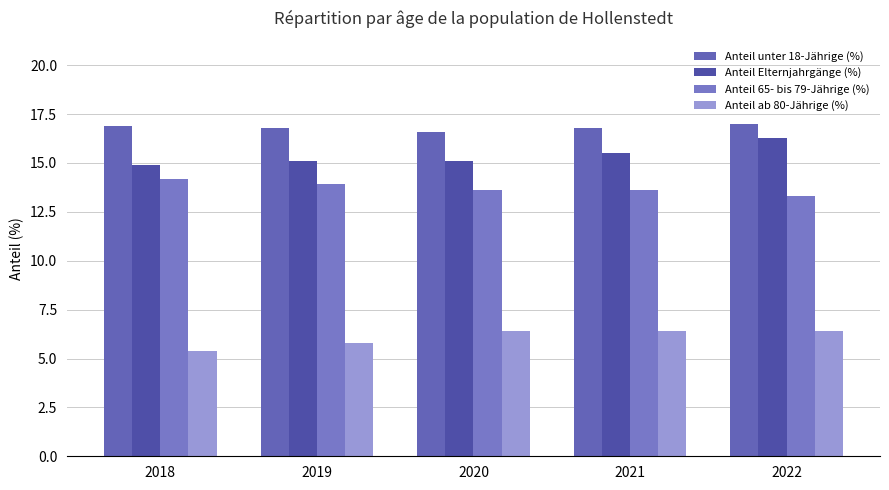

What is the value of the Anteil 65- bis 79-Jährige (%) bar at the 3rd from the left?

13.6